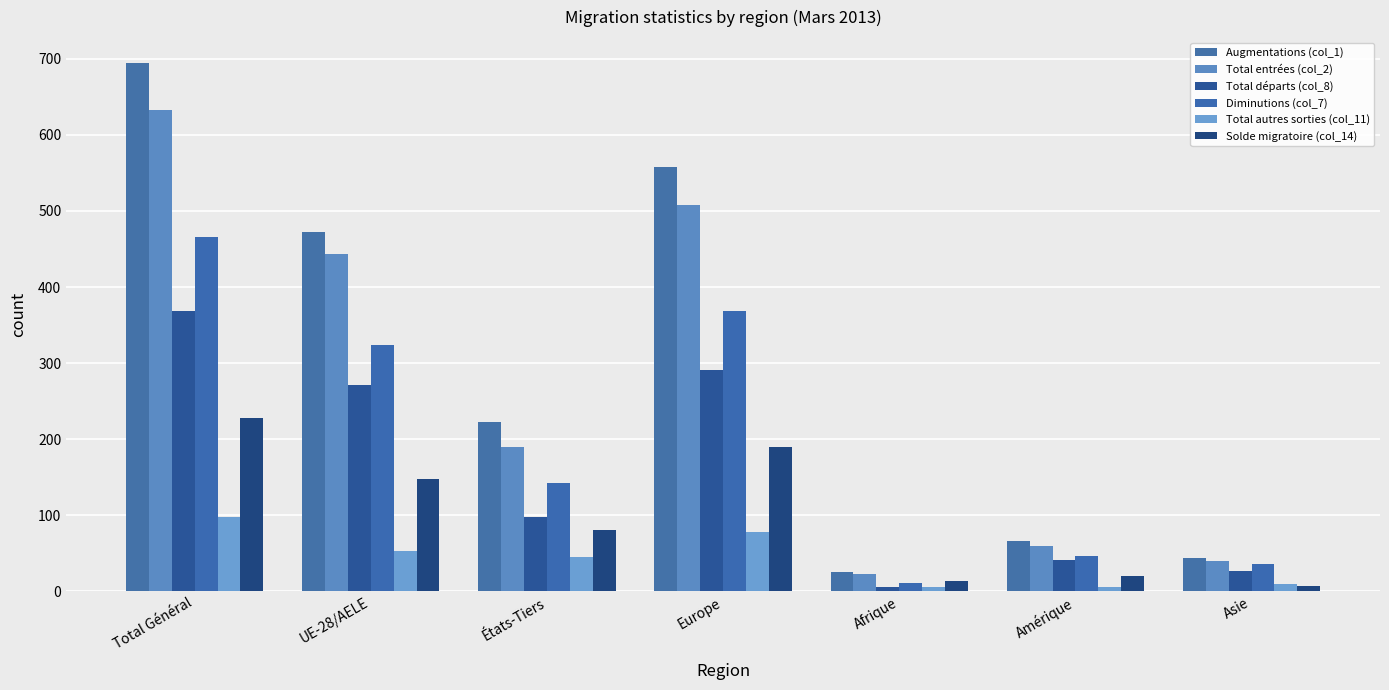

How many values in the Total autres sorties (col_11) series are below 45?

3